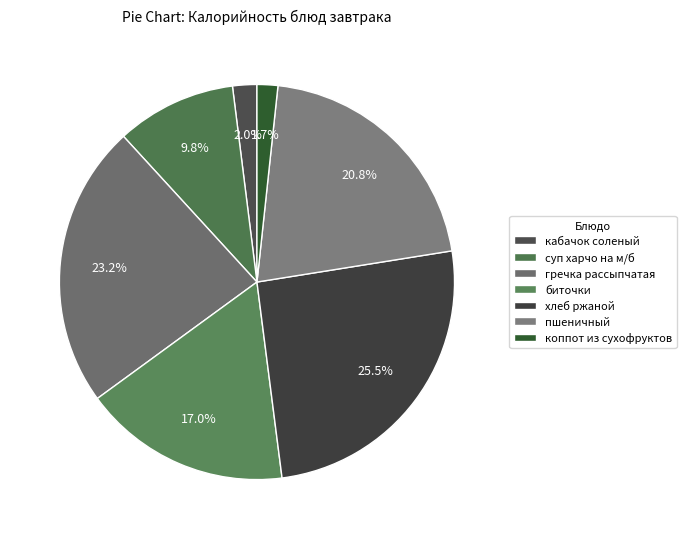

What is the change in value from суп харчо на м/б to коппот из сухофруктов?

-86